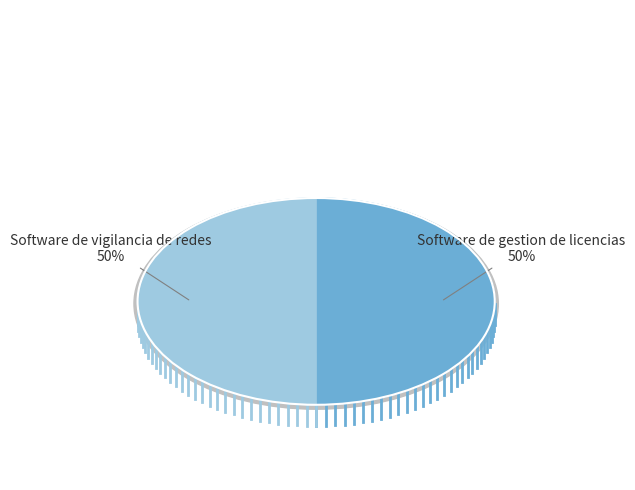

Count the number of slices in the pie.

2